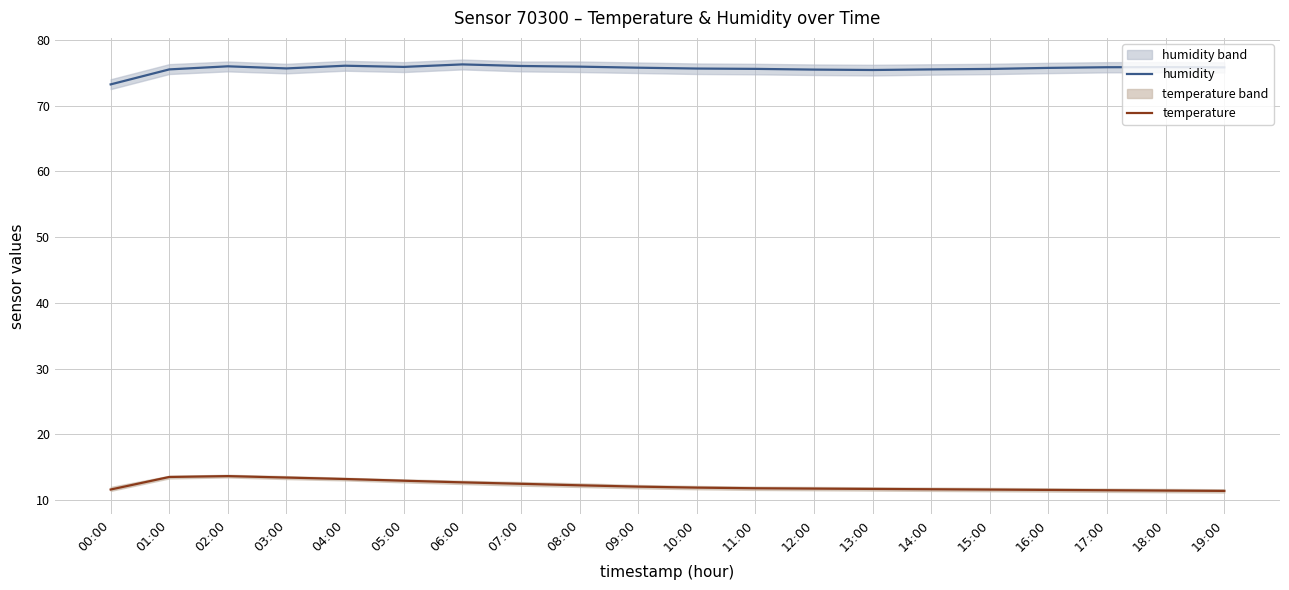

True or false: temperature and humidity intersect in this chart.

False